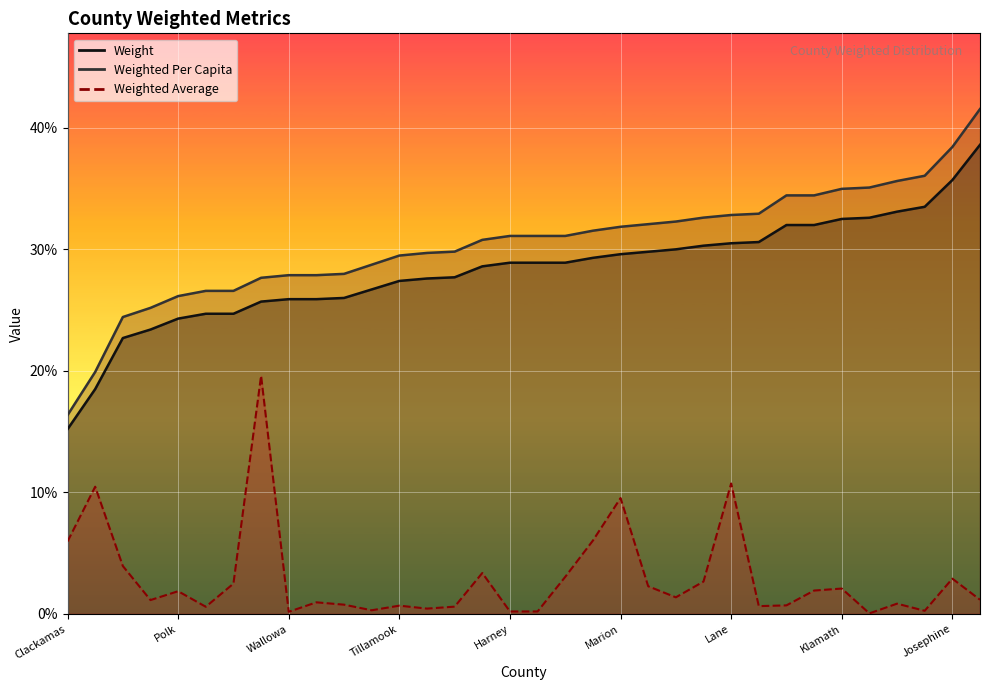

What are all the series names shown in the legend?

Weight, Weighted Average, Weighted Per Capita